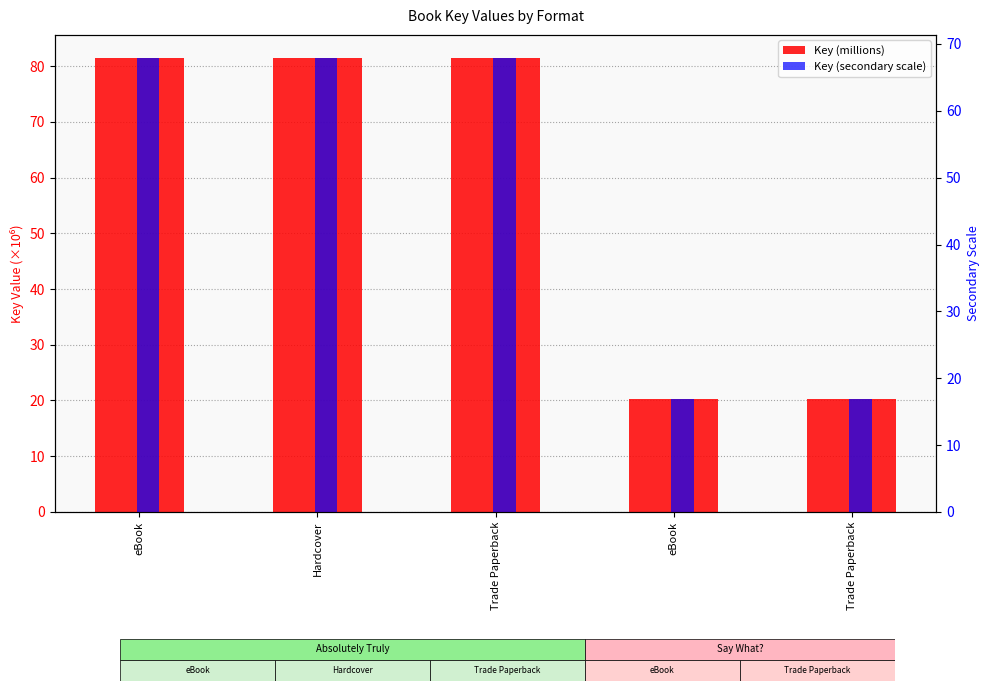

What is the difference between the highest and lowest values at Trade Paperback?

13.6